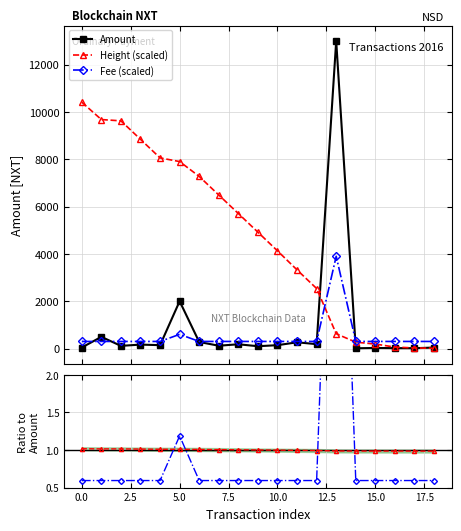

What is the difference between the maximum and minimum values in the Fee ratio series?

7.1